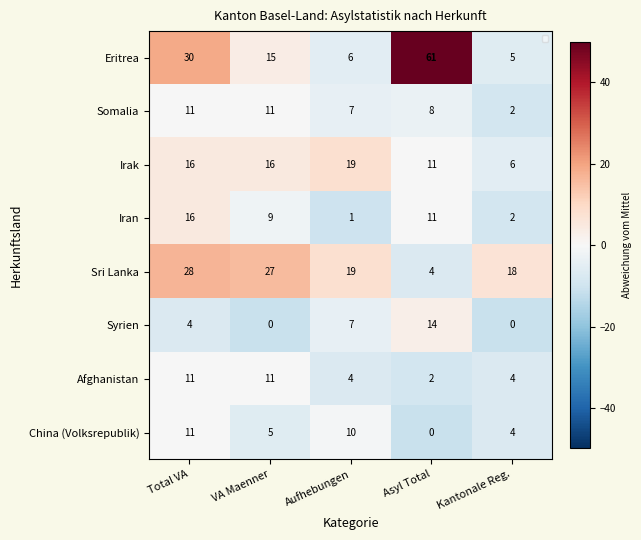

True or false: China (Volksrepublik) has a value of -11.2 at Asyl Total.

True